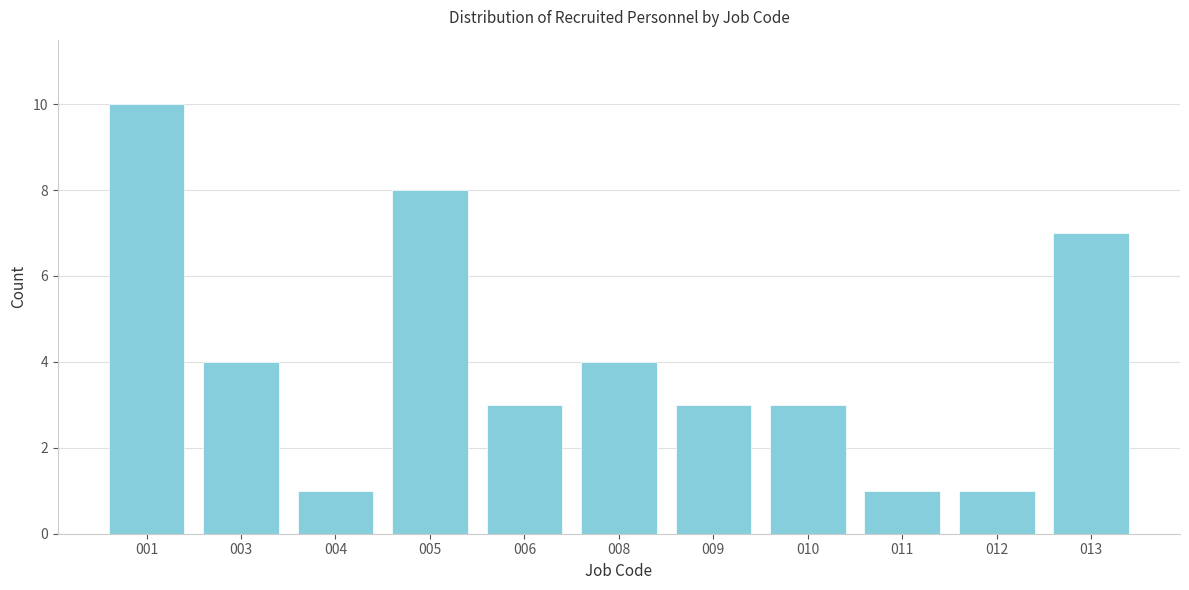

Reading right to left, transcribe all the data shown in this chart.

7	1	1	3	3	4	3	8	1	4	10